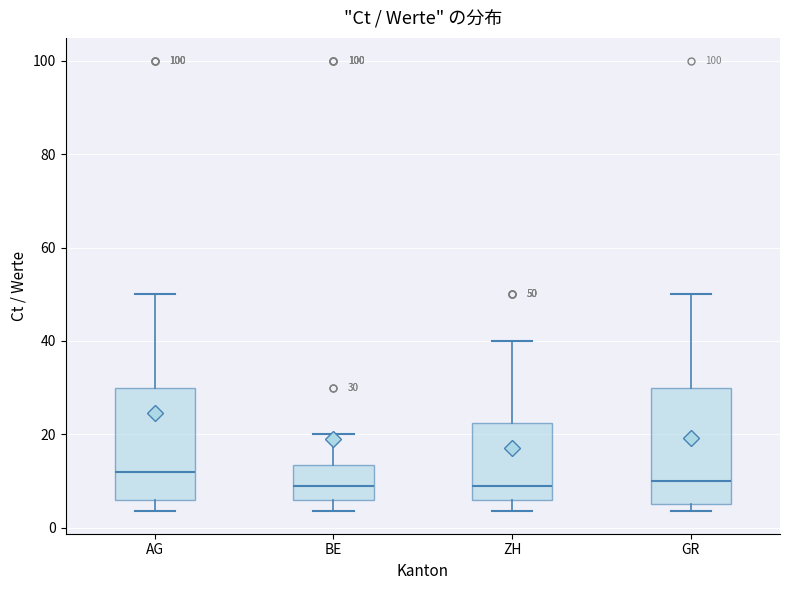

Which box has the highest median line?

AG